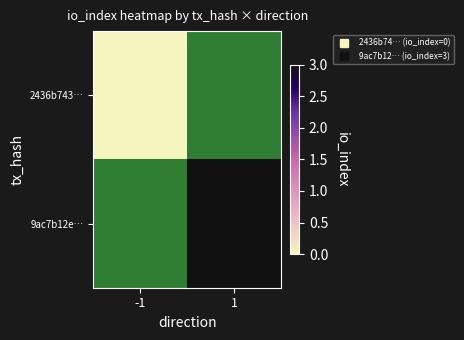

Which series has the largest range (max minus min)?

2436b743…